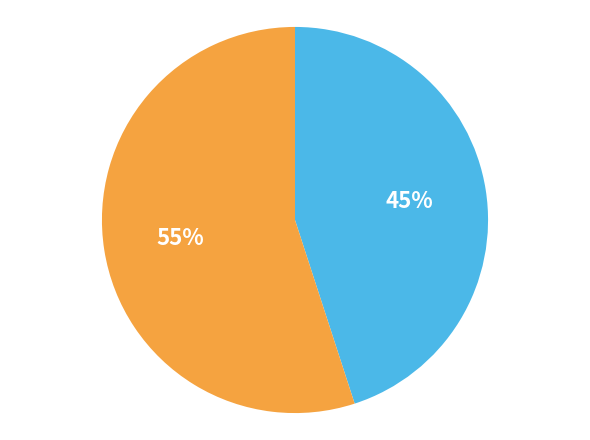

Is there any slice that represents more than half of the pie?

Yes